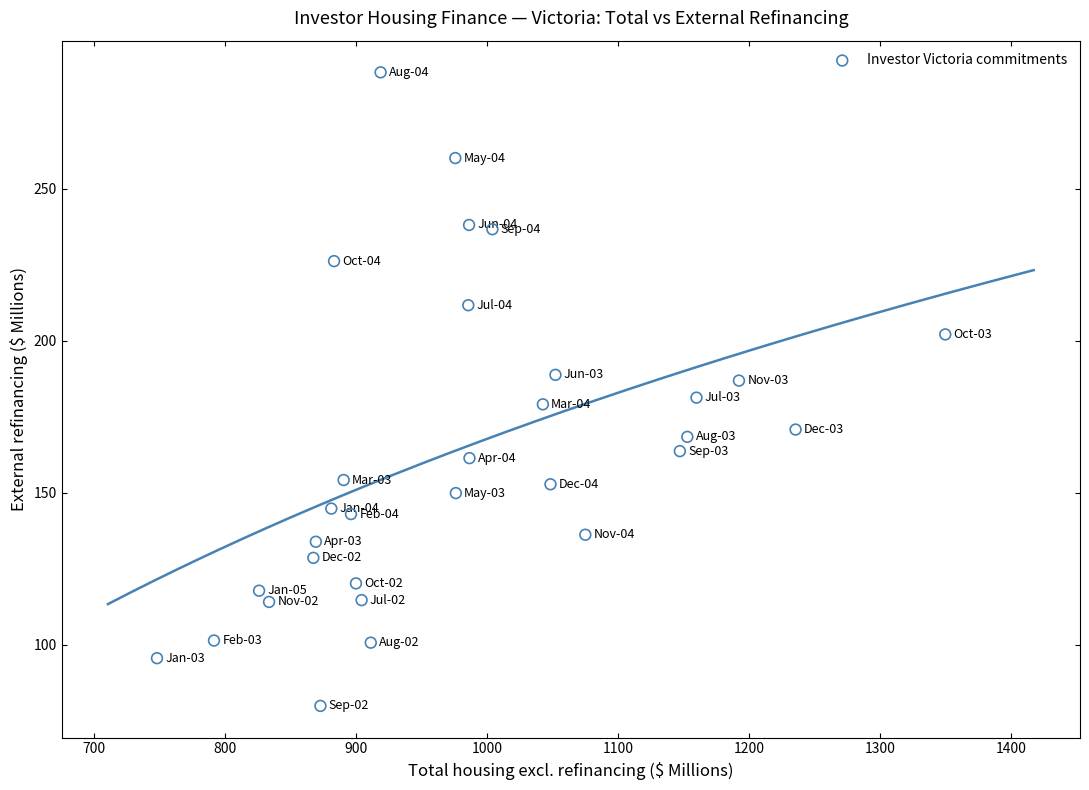

What is the range of Y values (max minus min)?

208.4